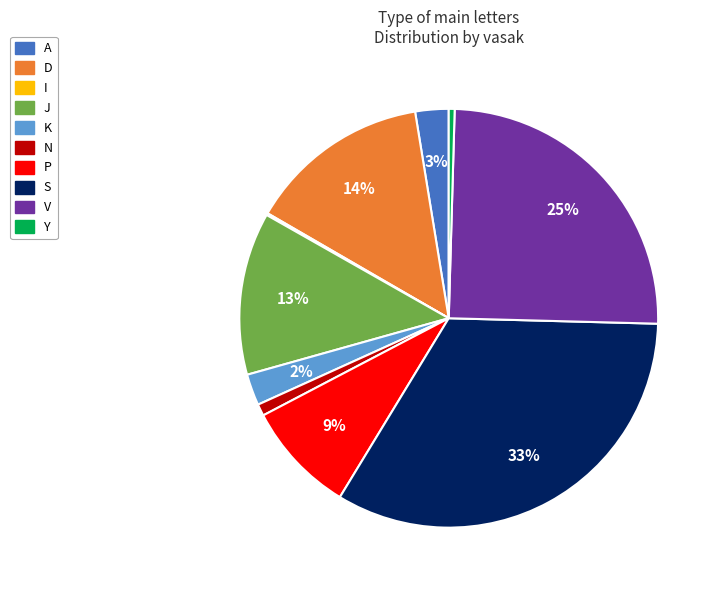

To the nearest percent, what is the difference between the A and P slice percentages?

6%